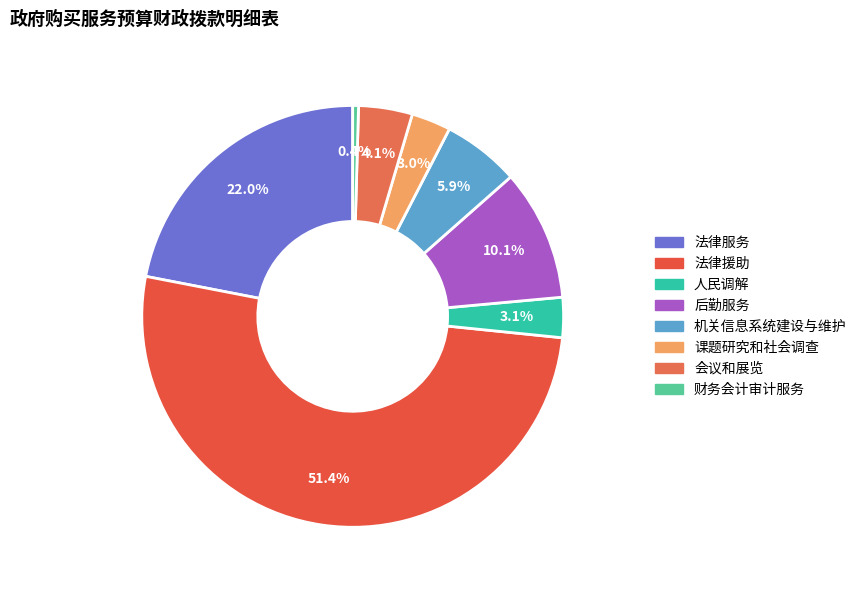

Combined, what portion of the pie is 财务会计审计服务 and 课题研究和社会调查?

3.5%